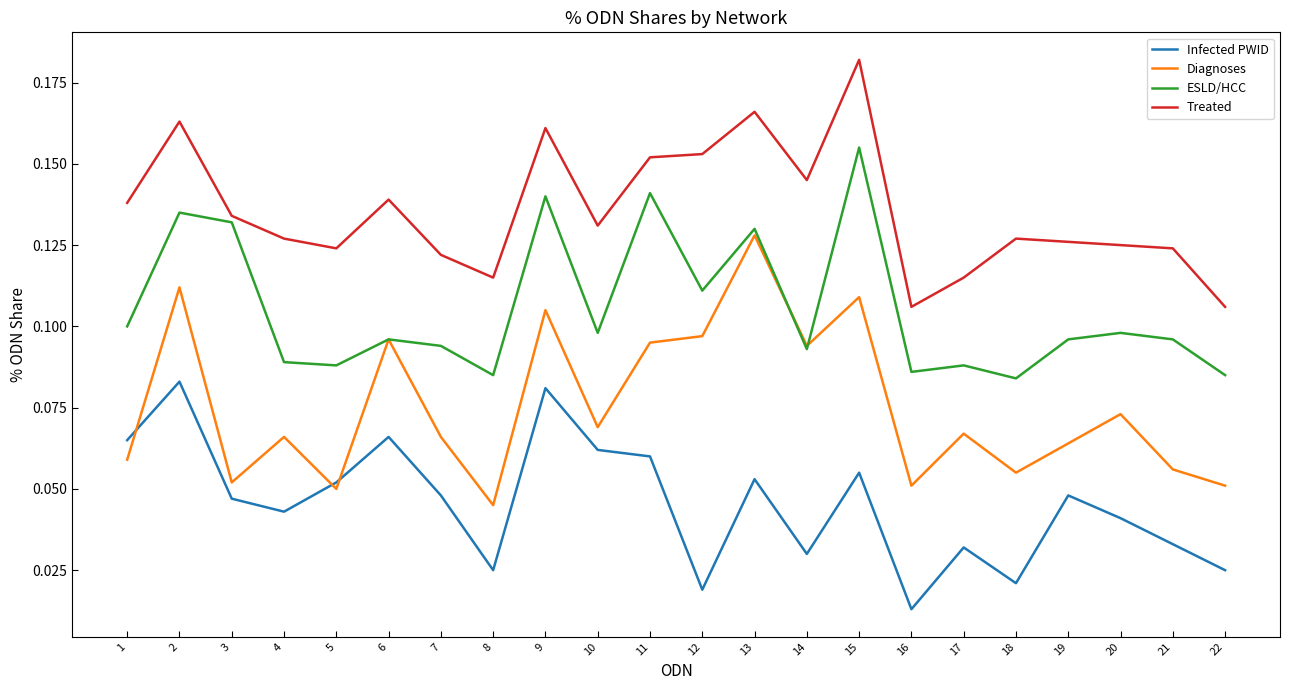

Which category has the highest value in the Treated series?

15